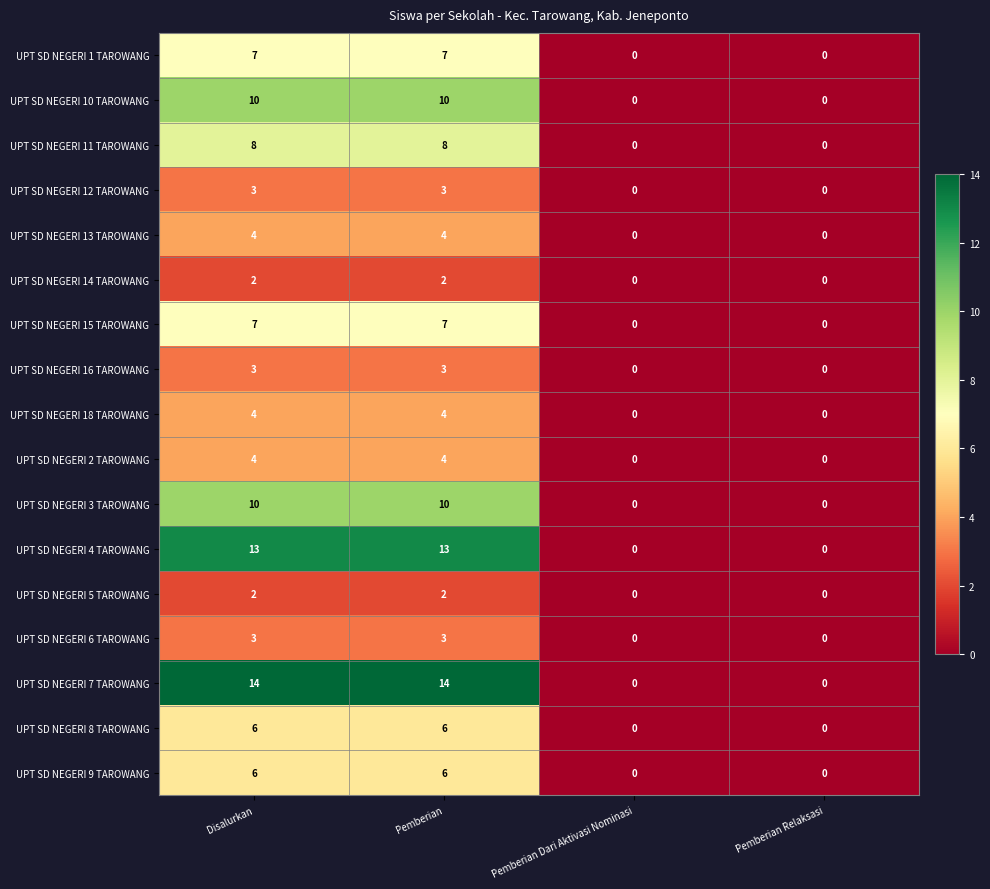

What is the maximum value shown in the chart?

14